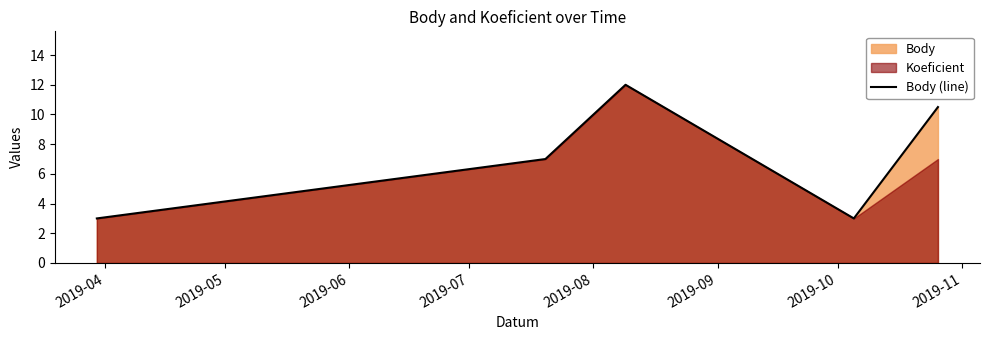

What is the minimum value for Body (line)?

3.0